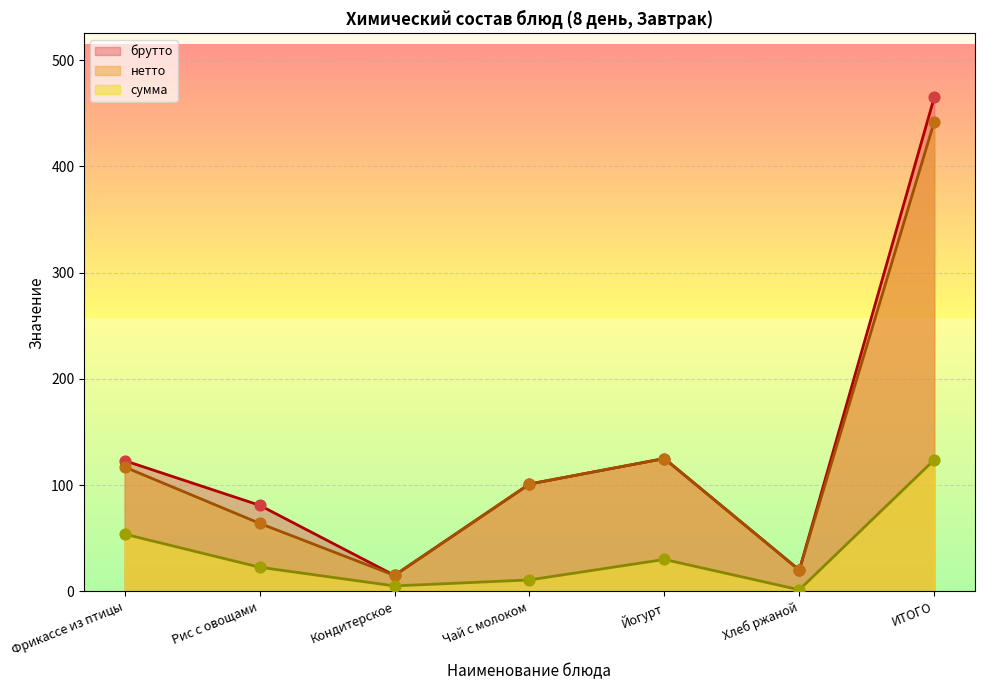

Which series reaches the maximum Y coordinate?

брутто